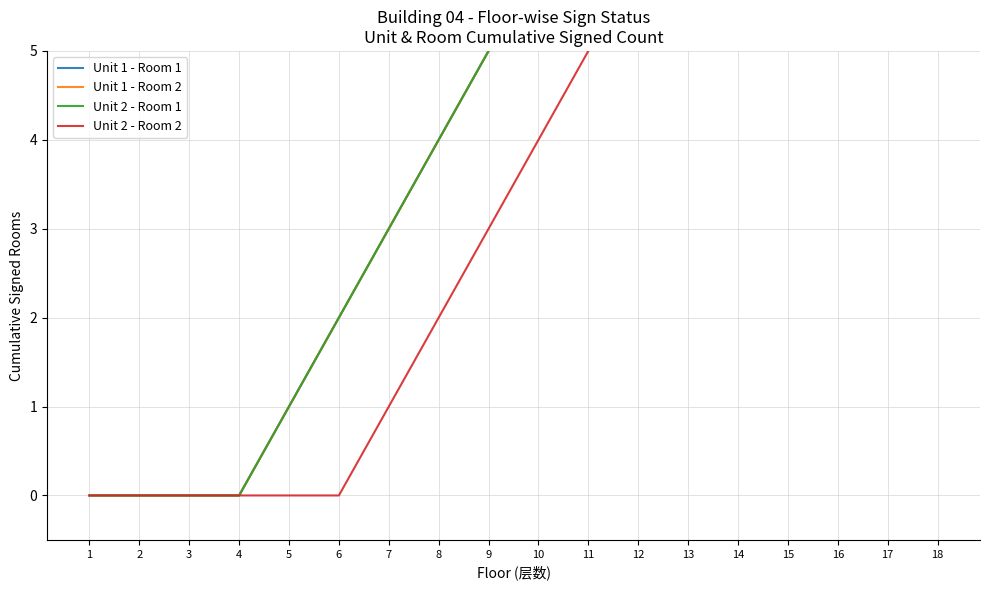

At which category is the sum across all series the highest?

17